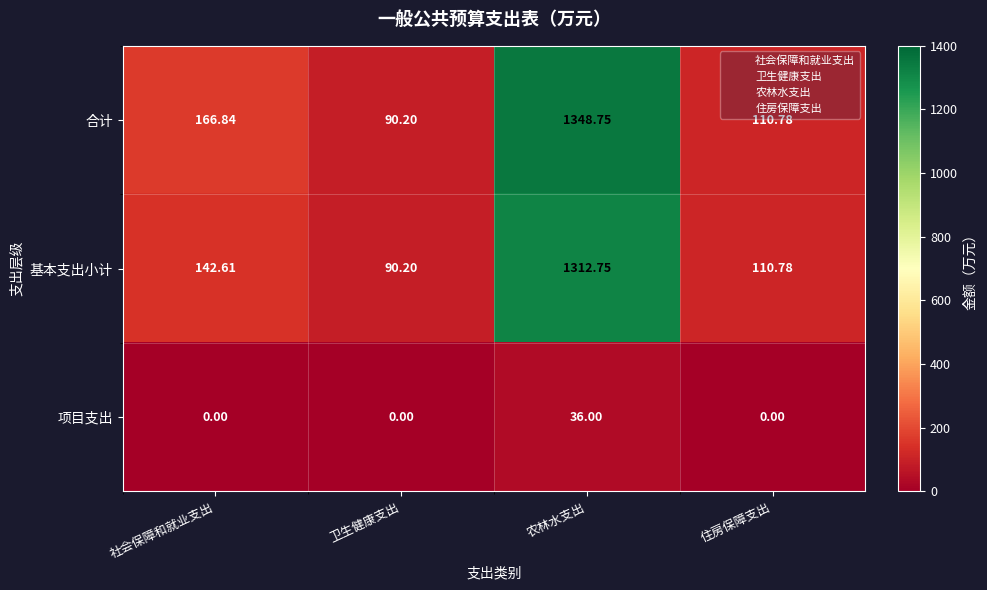

At which category does the chart reach its peak across all series?

农林水支出